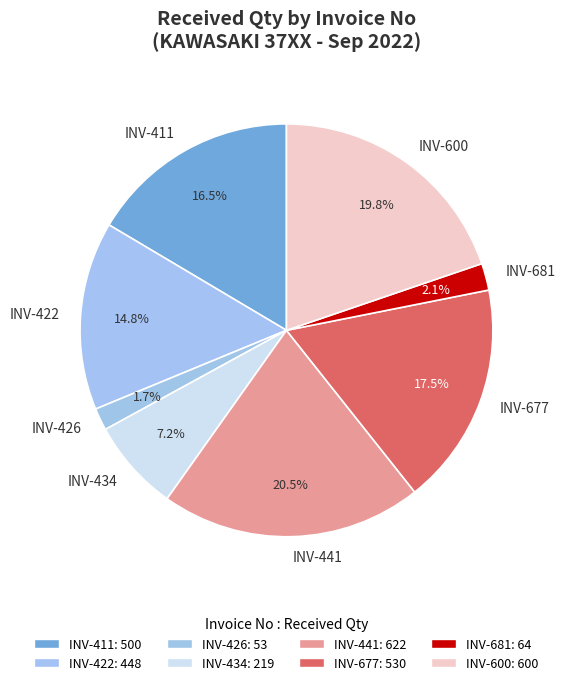

Is INV-422 the majority of the pie?

No